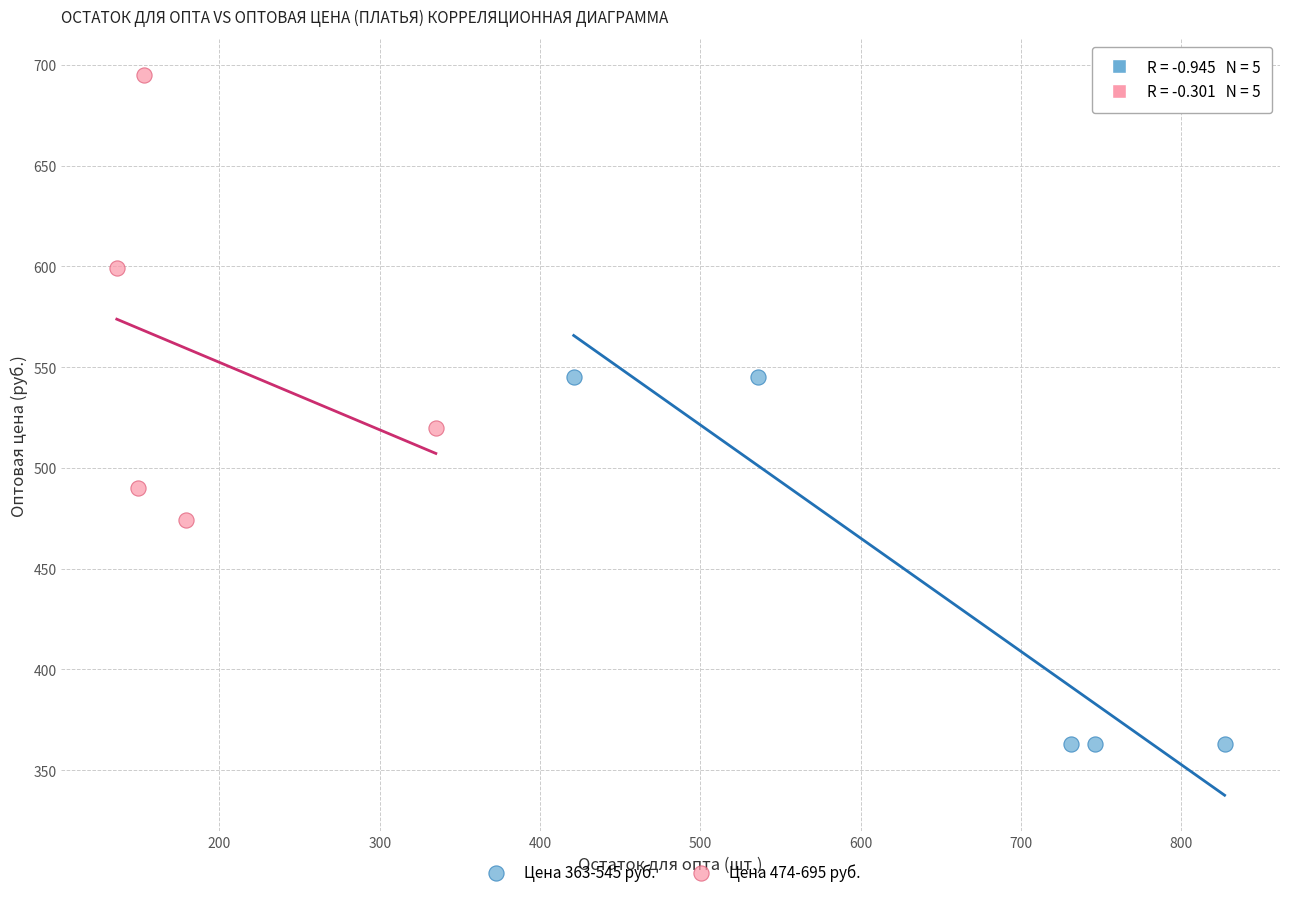

Which series reaches the minimum Y coordinate?

Цена 363-545 руб.